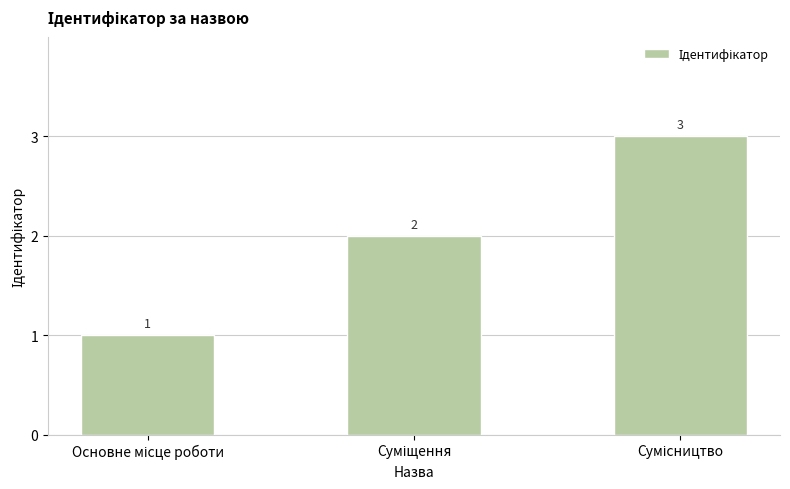

What is the average value?

2